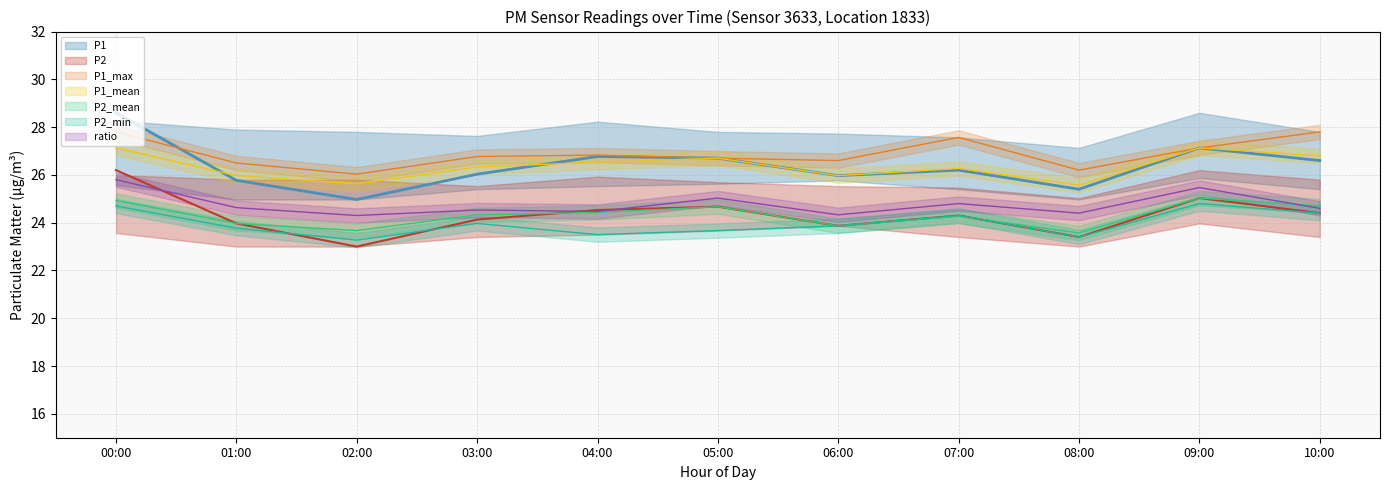

Which series has the largest range (max minus min)?

P1